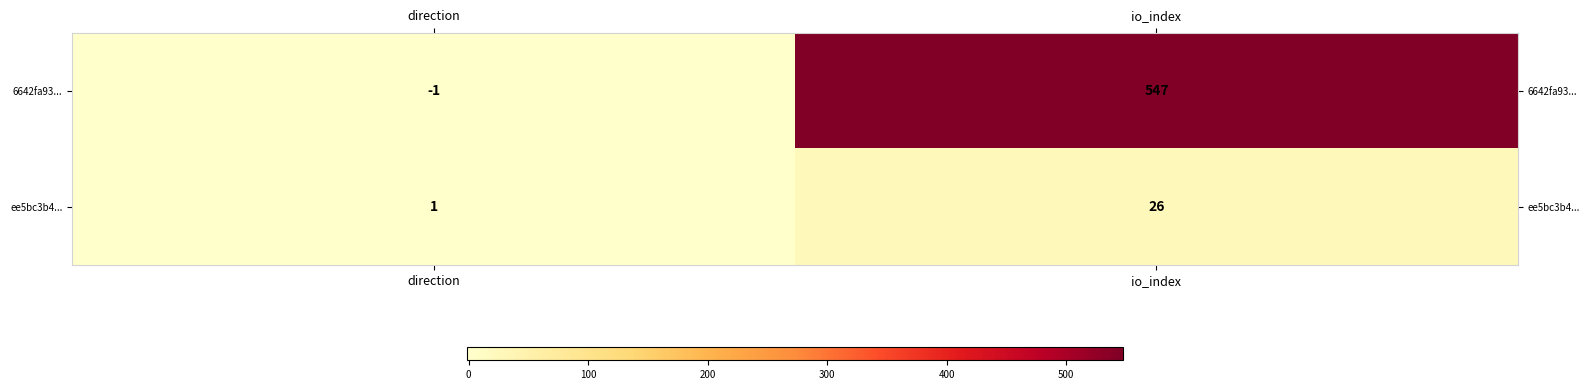

Reading left to right, extract all data points from this chart.

6642fa93...: -1	547
ee5bc3b4...: 1	26